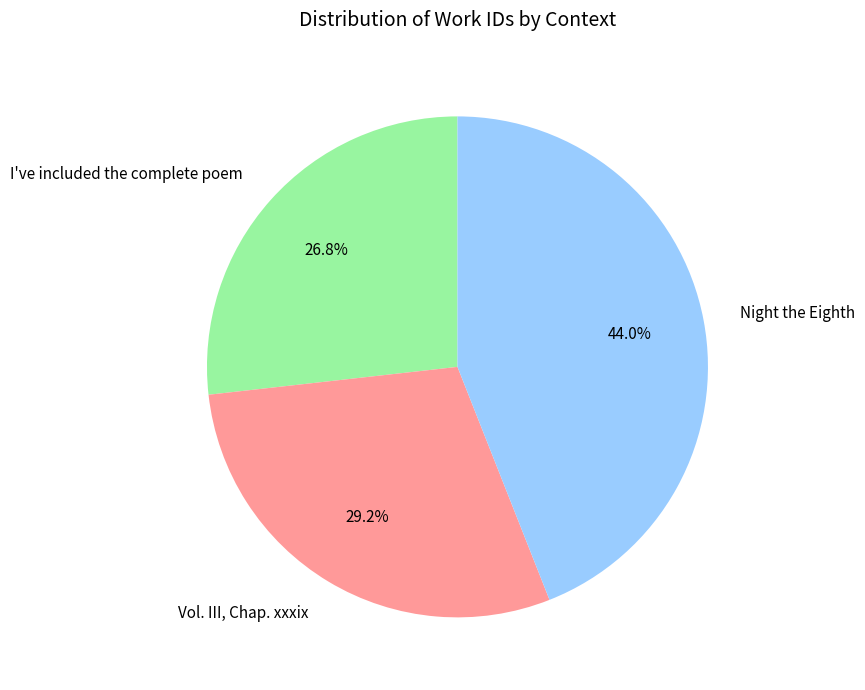

How many segments does this pie chart have?

3